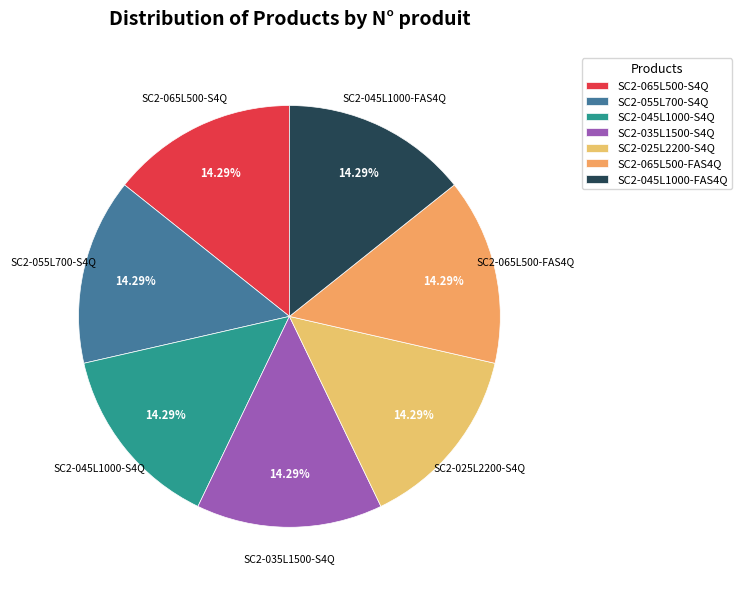

Approximately how many times larger is the value at SC2-045L1000-FAS4Q compared to SC2-065L500-S4Q?

1.0